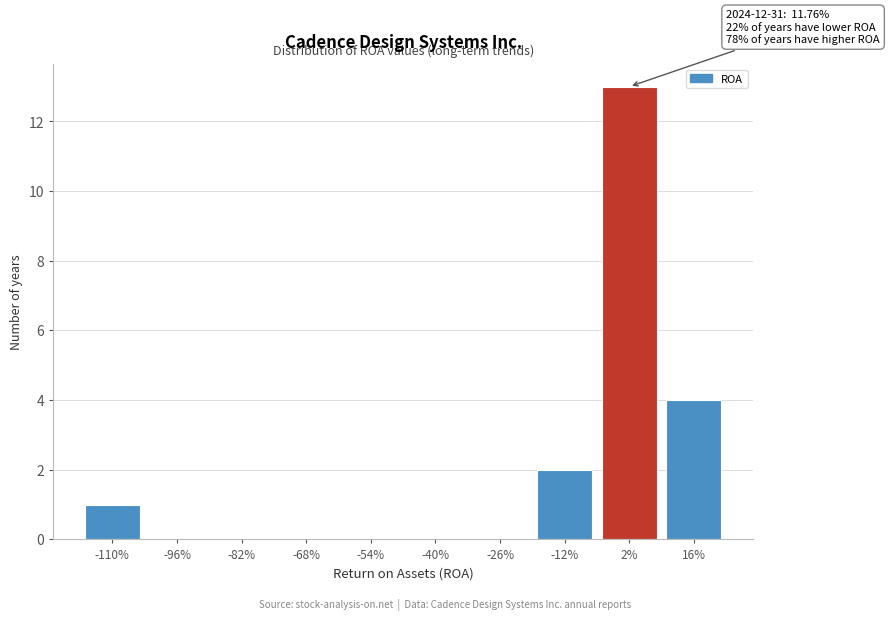

Reading left to right, extract all data points from this chart.

-110%=1	-96%=0	-82%=0	-68%=0	-54%=0	-40%=0	-26%=0	-12%=2	2%=13	16%=4